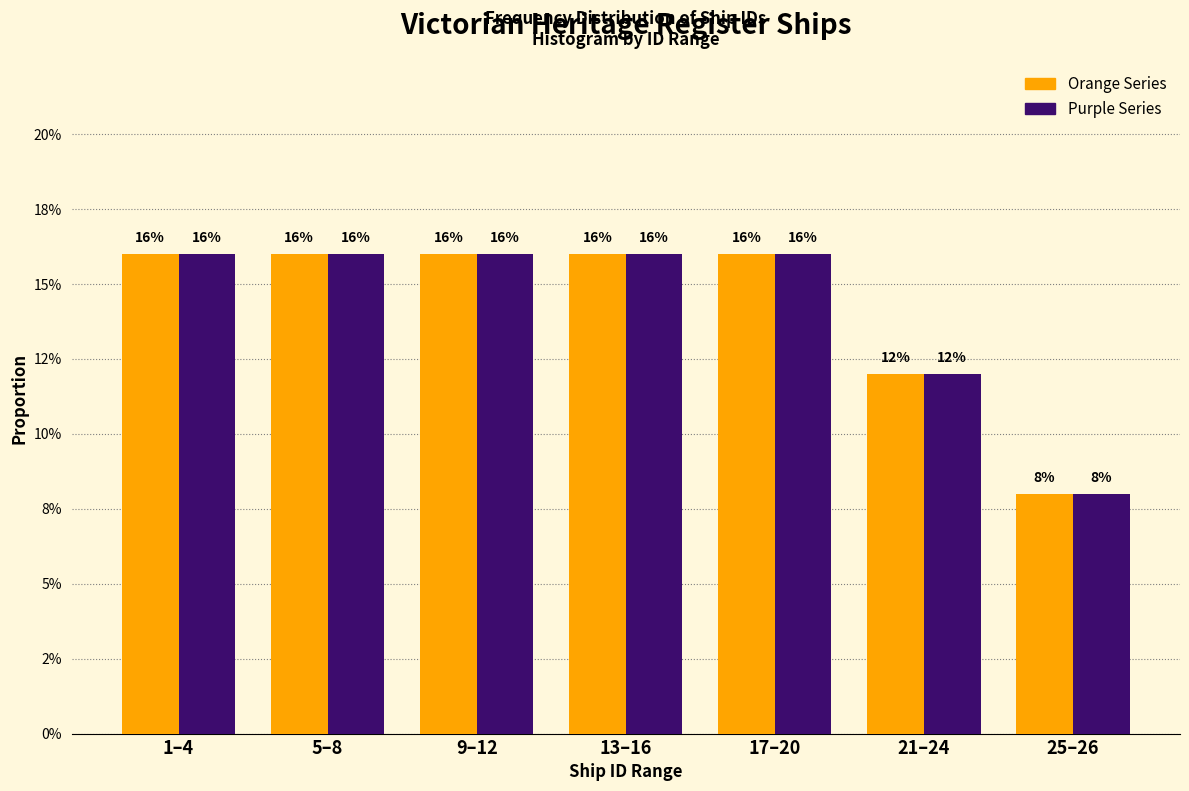

What are all the series names shown in the legend?

Orange Series, Purple Series